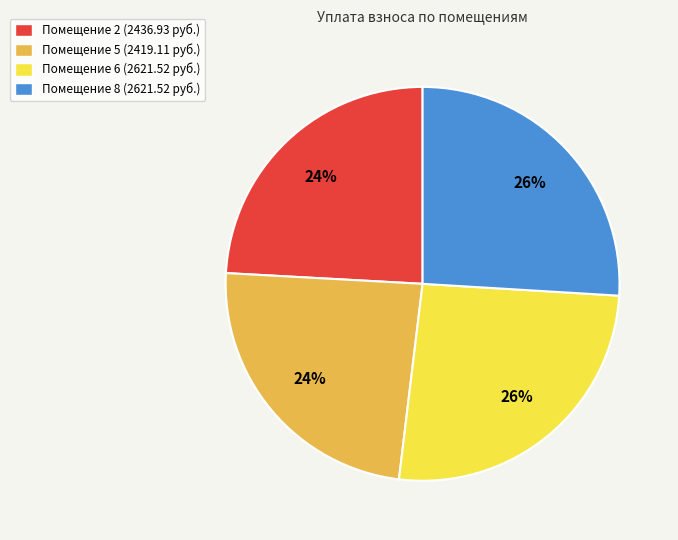

To the nearest percent, what is the difference between the largest and smallest slice percentages?

2%